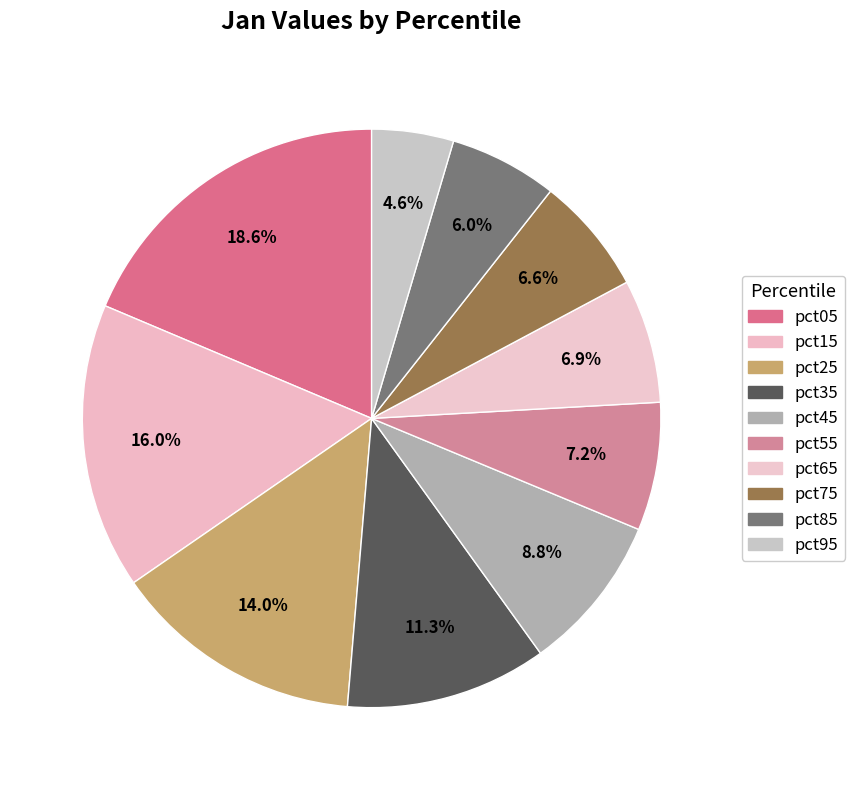

What is the change in value from pct35 to pct75?

-0.6